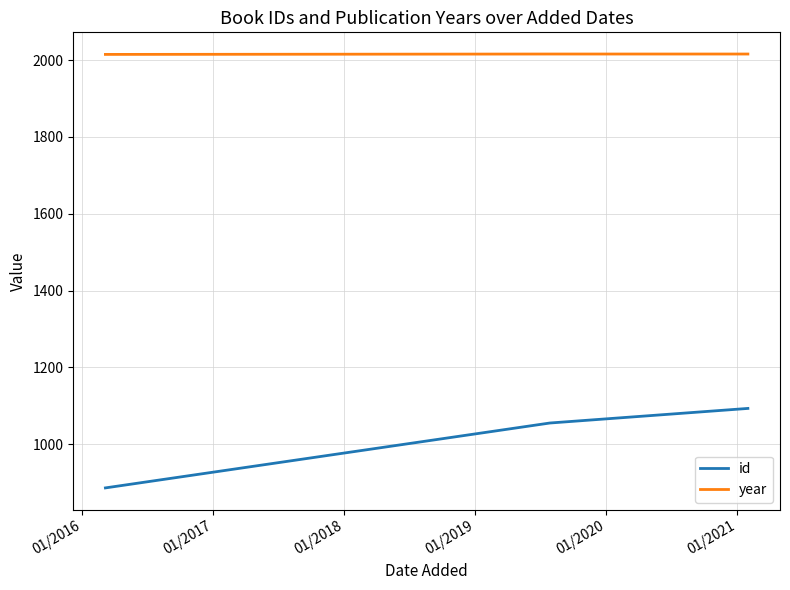

Rank the series by their average value, from lowest to highest.

id, year